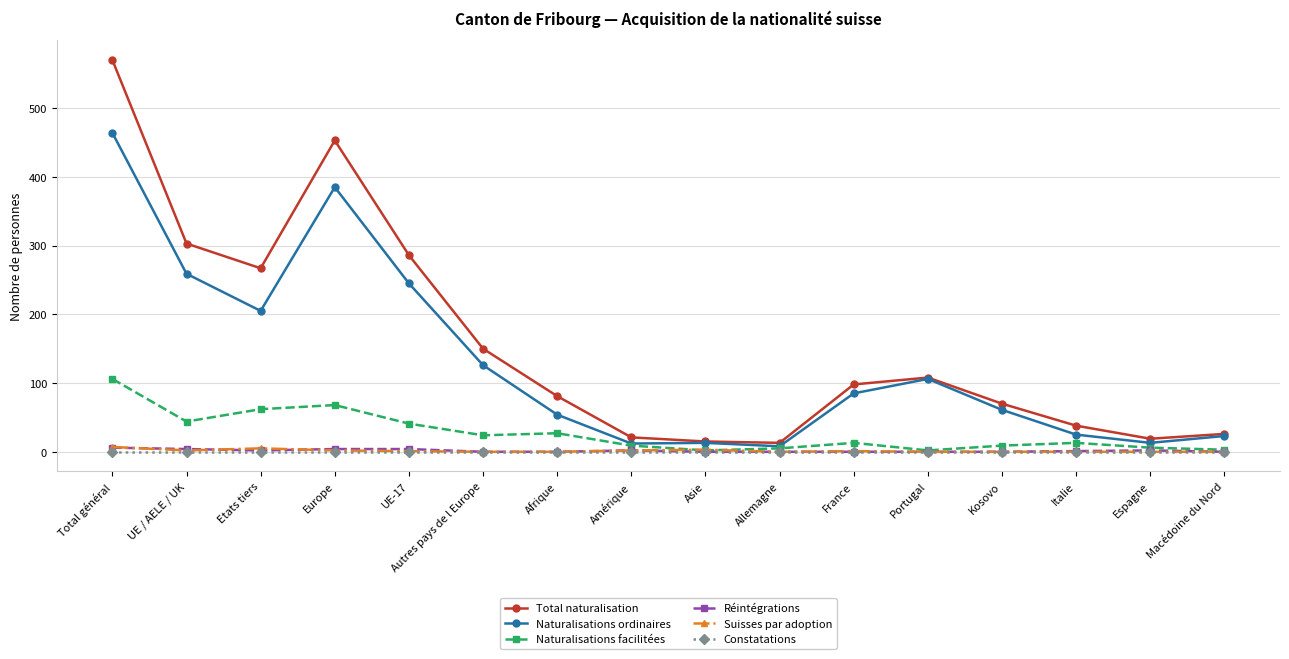

What is the maximum value shown in the chart?

570